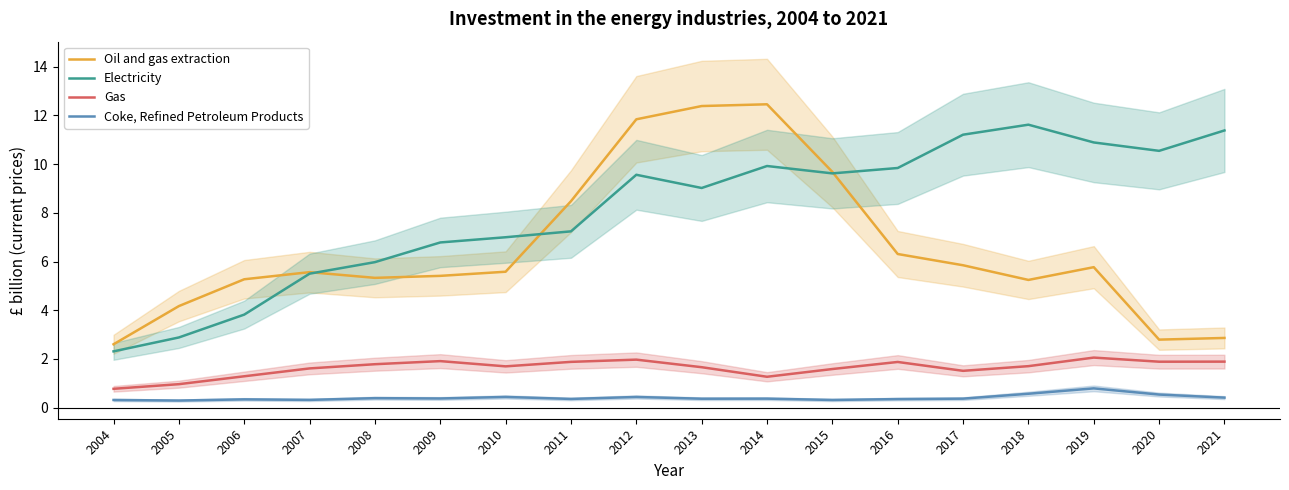

Count the Coke, Refined Petroleum Products values in the range 0 to 1.

18